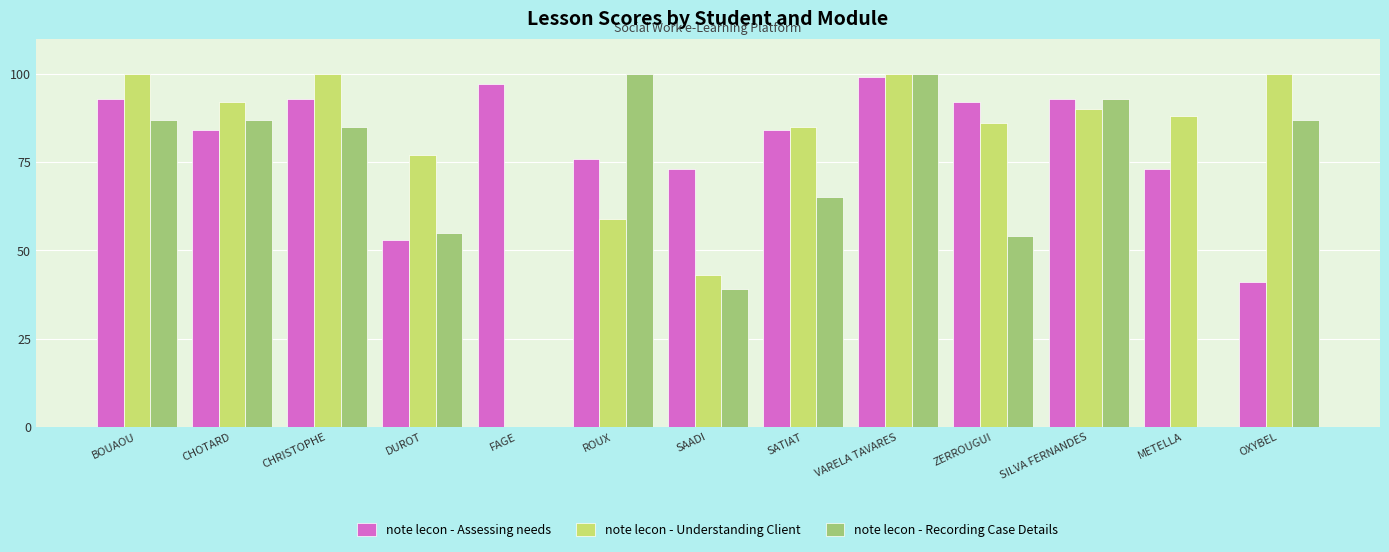

Where does the note lecon - Assessing needs series first go above 84?

BOUAOU